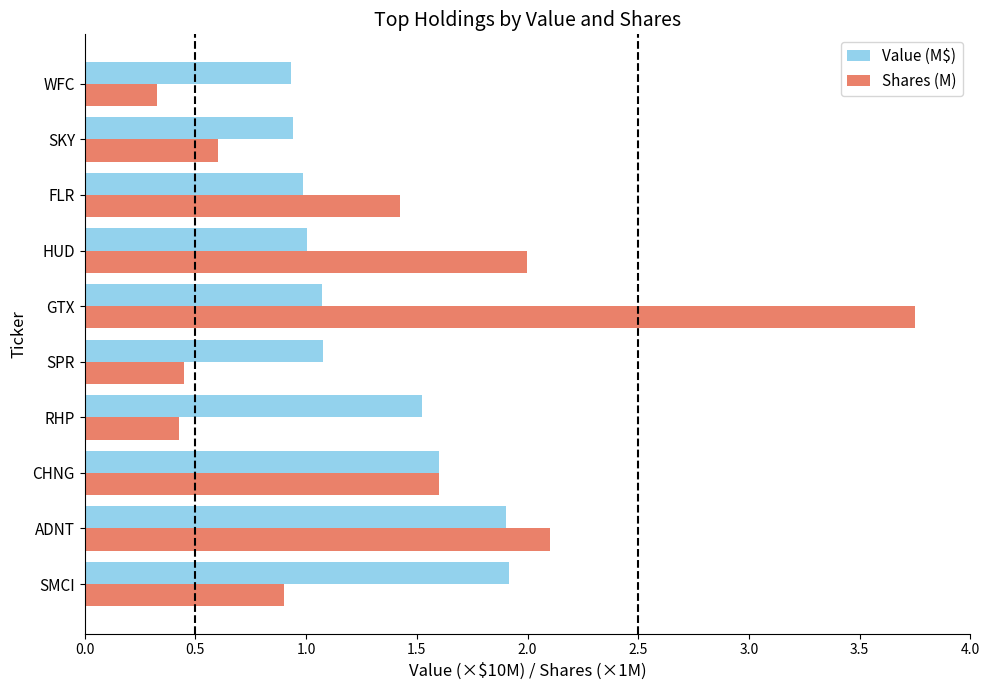

Which series has the largest range (max minus min)?

Shares (M)